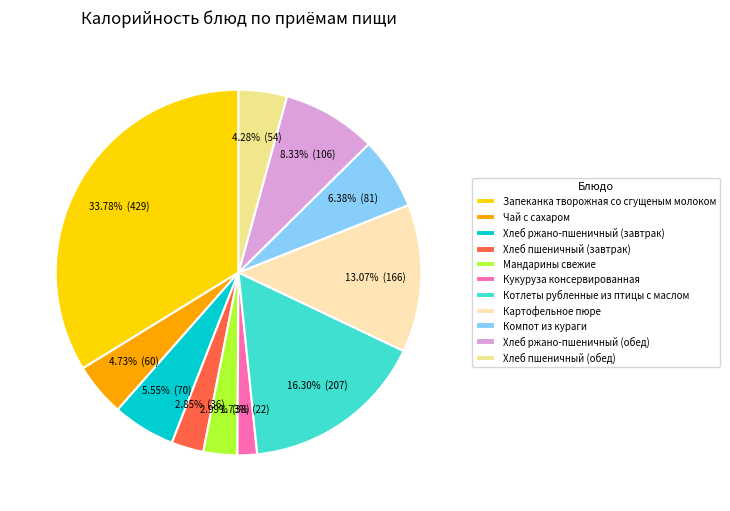

What is the ratio of the value at Чай с сахаром to the value at Кукуруза консервированная?

2.7